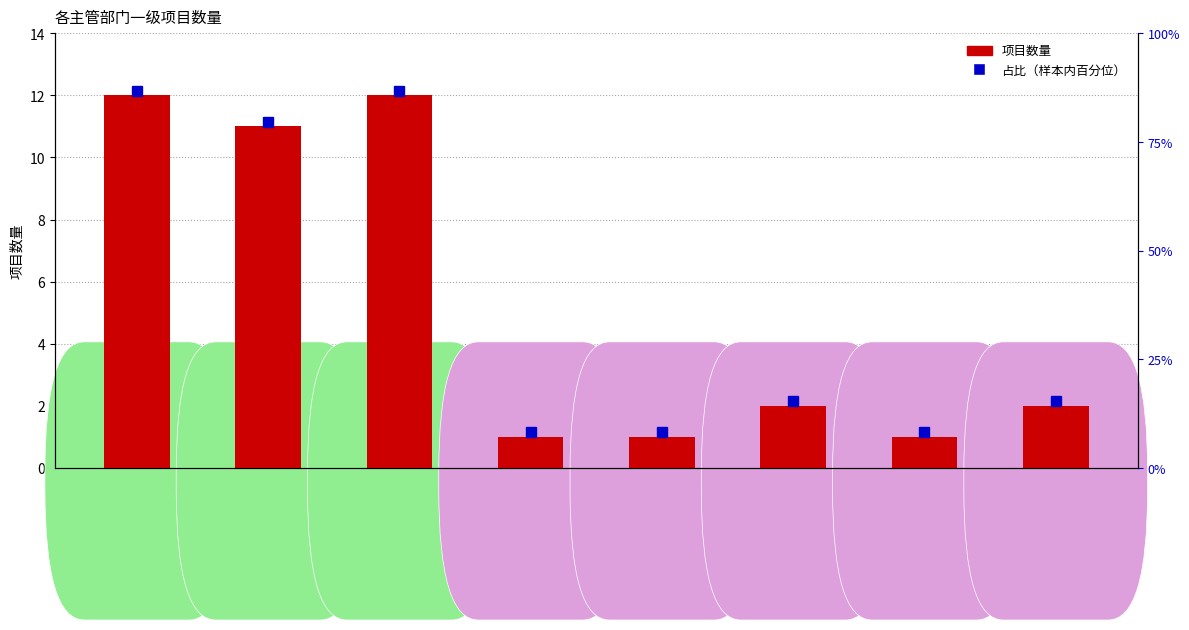

At which category does the chart reach its peak across all series?

省农业农村厅